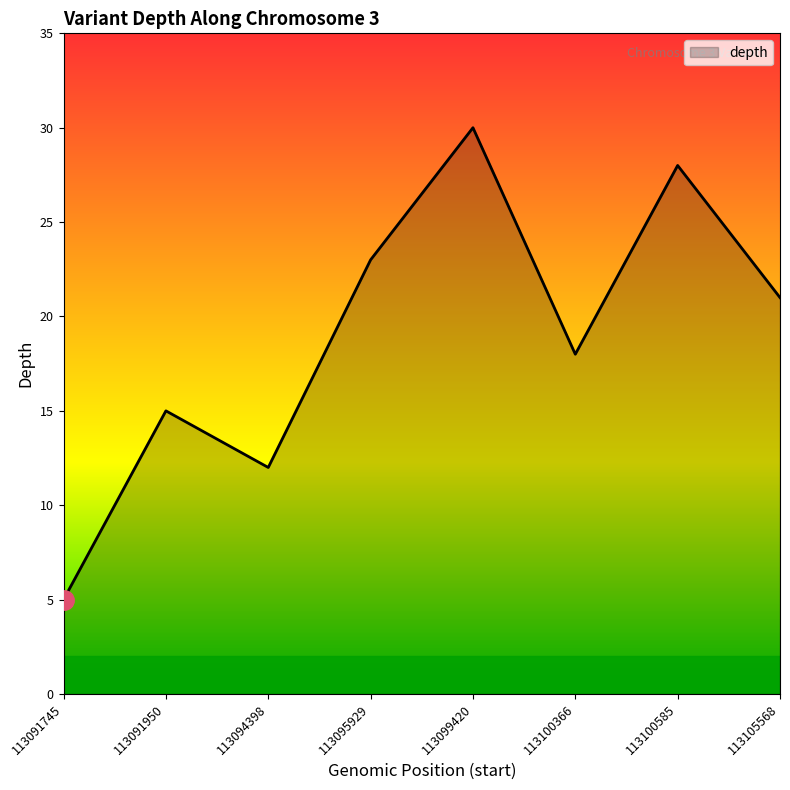

List the labels in order of value, largest first.

113099420, 113100585, 113095929, 113105568, 113100366, 113091950, 113094398, 113091745